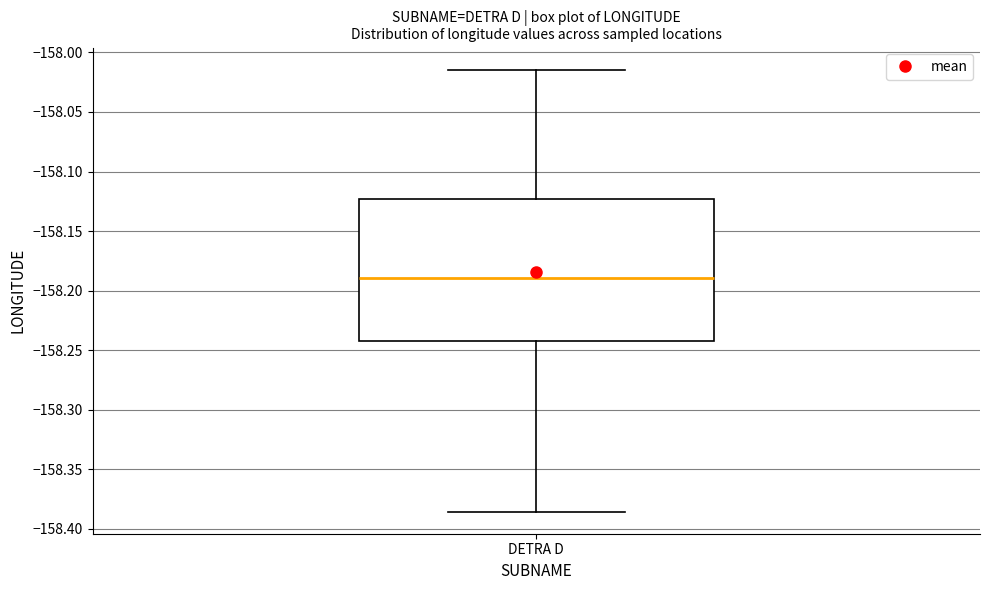

Transcribe this box plot: give where the median line is, the range the box spans, and where the two whiskers end, as read against the y-axis. The values are not printed on the chart, so give them approximately, as read against the axis.

median -158.190, box -158.245 to -158.125, whiskers -158.385 to -158.015